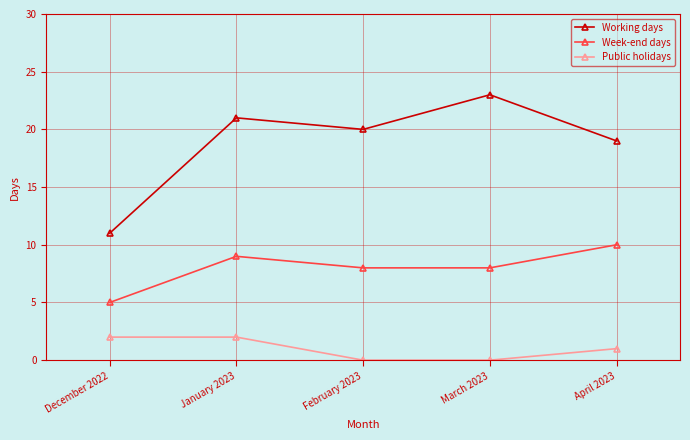

What are all the series names shown in the legend?

Working days, Week-end days, Public holidays